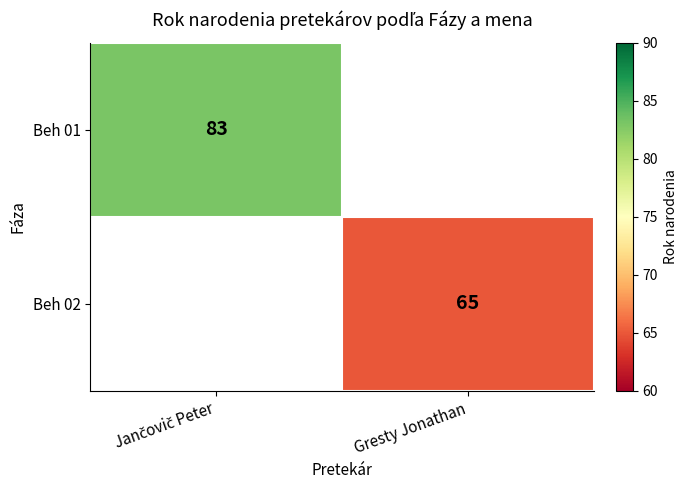

The Beh 02 series shows 30 at Gresty Jonathan. True or false?

False